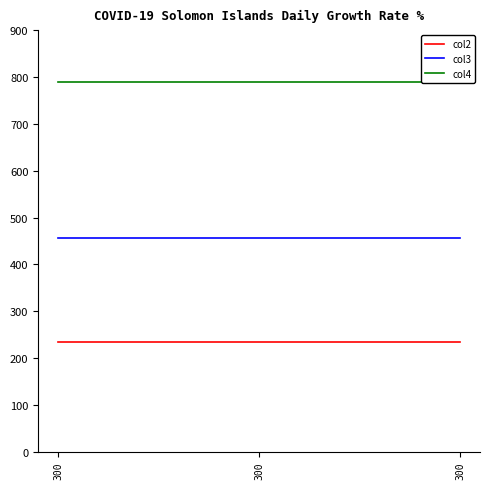

Reading right to left, list all the values displayed in this chart.

col2: 234	234	234
col3: 456	456	456
col4: 789	789	789